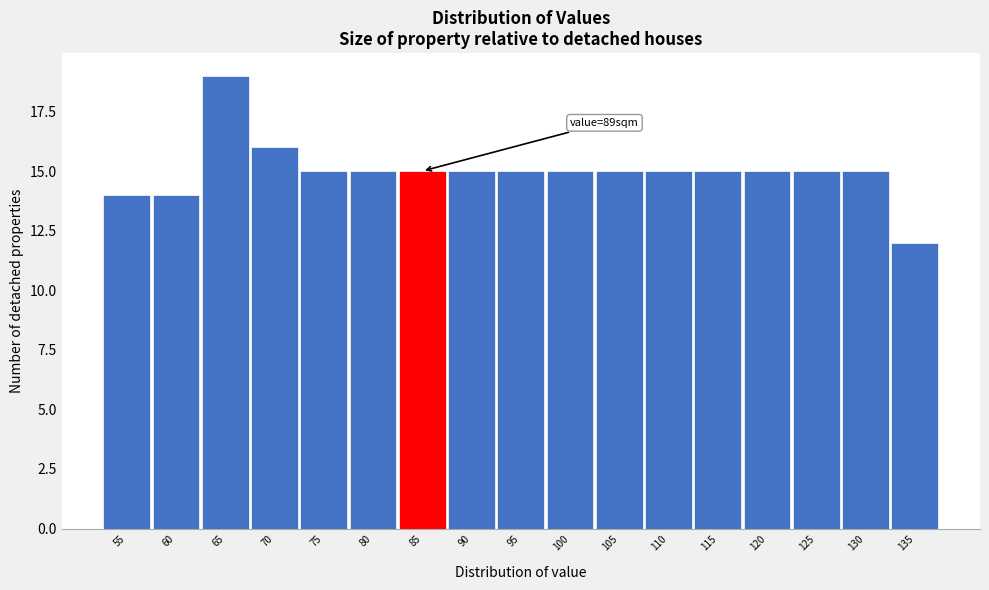

Reading left to right, list all the values displayed in this chart.

14	14	19	16	15	15	15	15	15	15	15	15	15	15	15	15	12